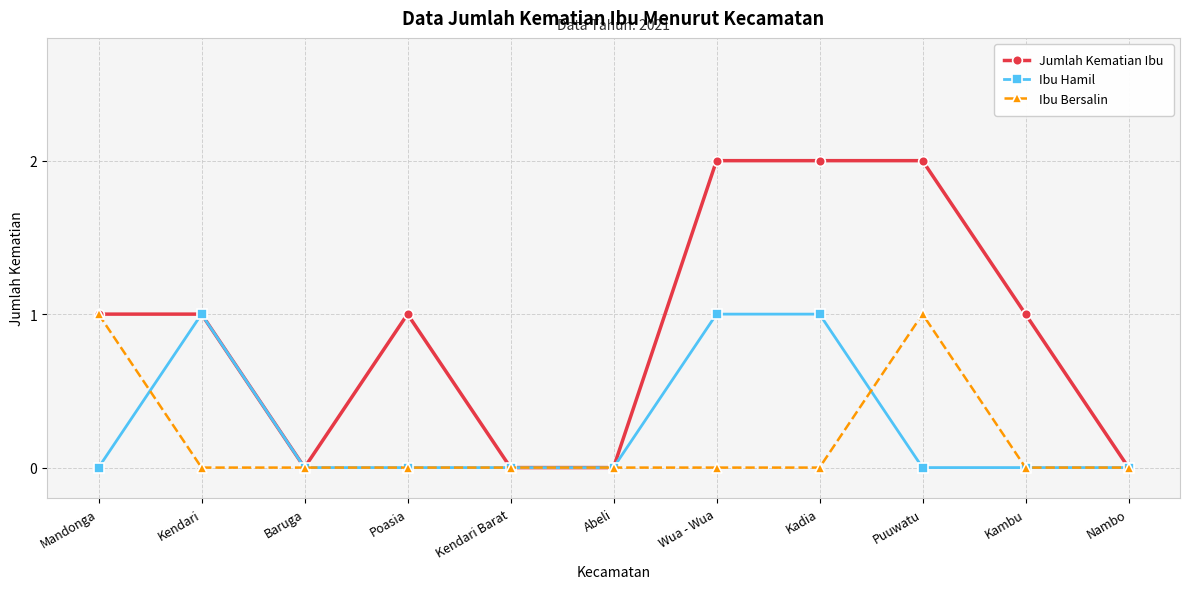

How many Ibu Hamil values are between 0 and 1?

11